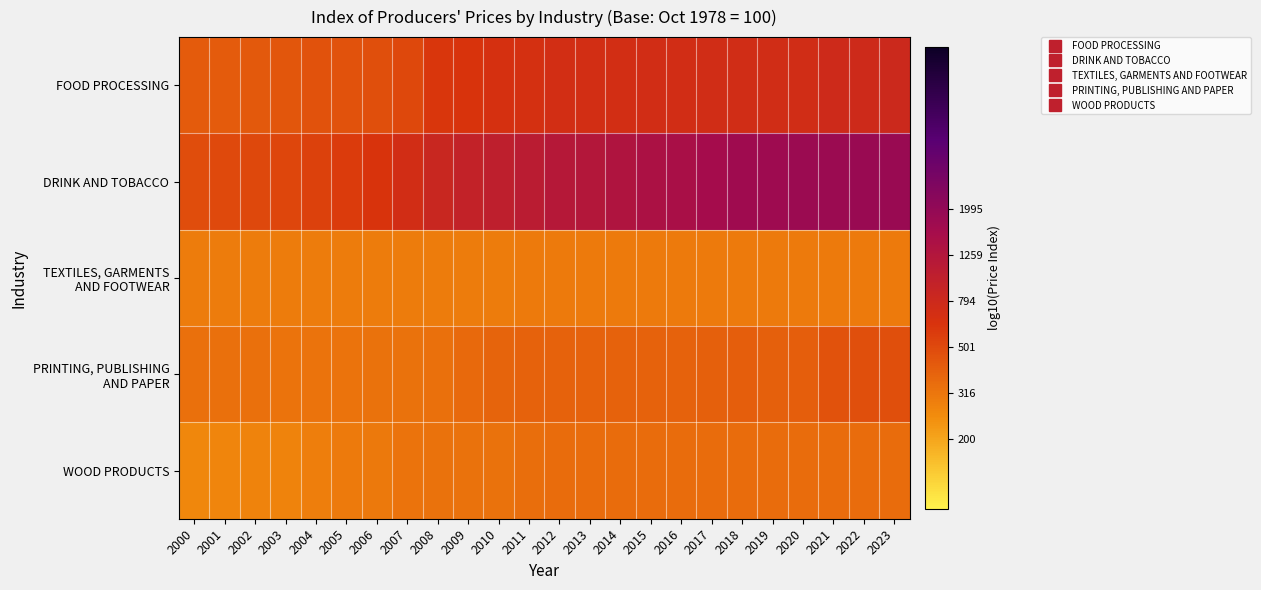

Which series has the largest range (max minus min)?

DRINK AND TOBACCO